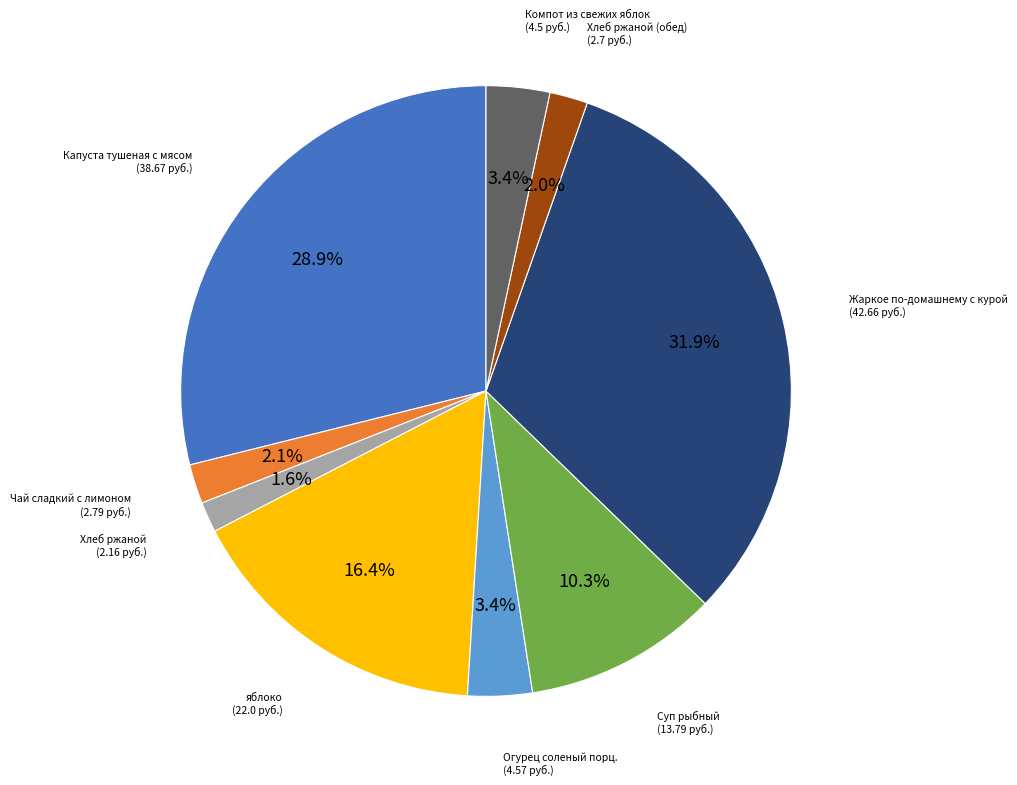

How many segments does this pie chart have?

9